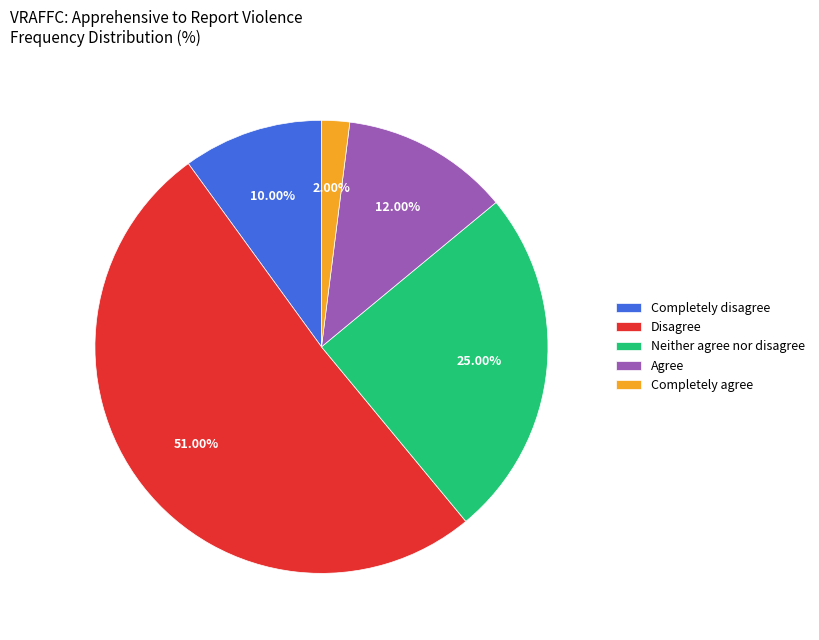

To the nearest percent, what is the combined percentage of Agree and Completely agree?

14%